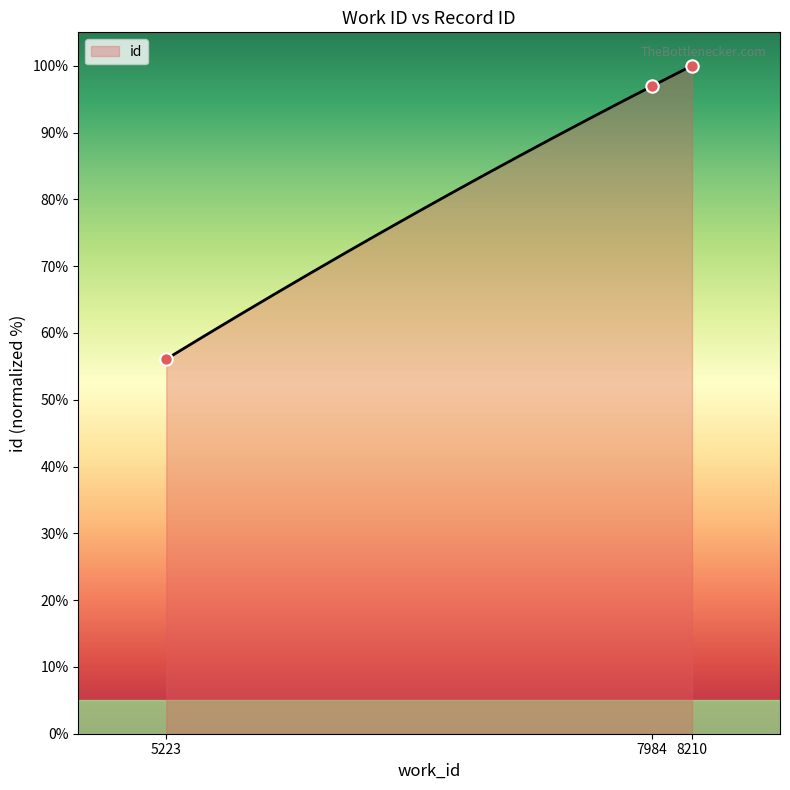

Between 7984 and 8210, which is larger?

8210